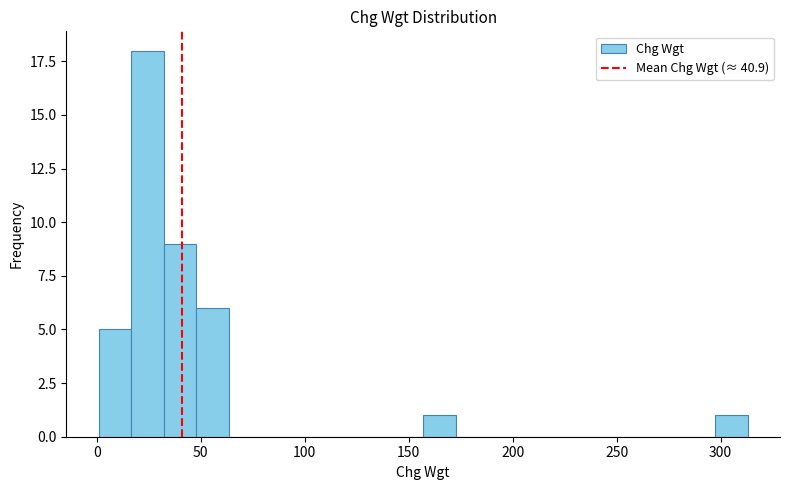

Around what value on the x-axis is the tallest bar? Give the approximate position of its centre, as read against the axis.

25